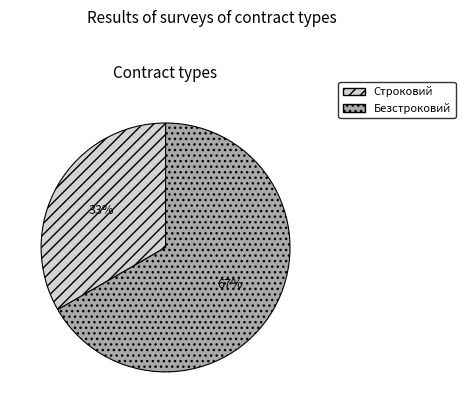

To the nearest percent, what percentage of the pie is Строковий?

33%